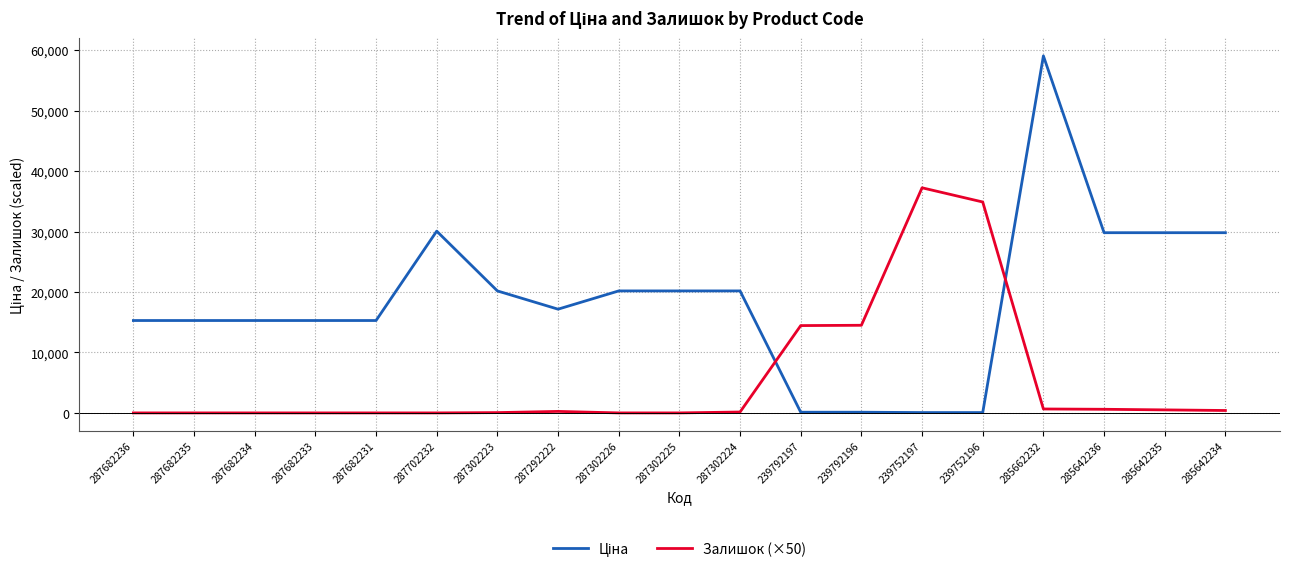

What is the total value across all series at 287682235?

15288.0